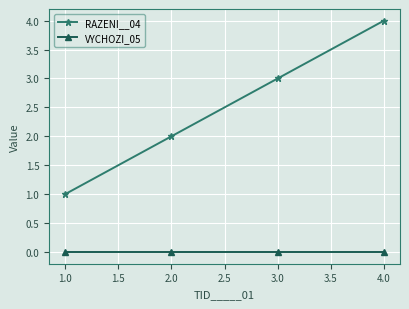

The RAZENI__04 series shows 2 at 2.0. True or false?

True